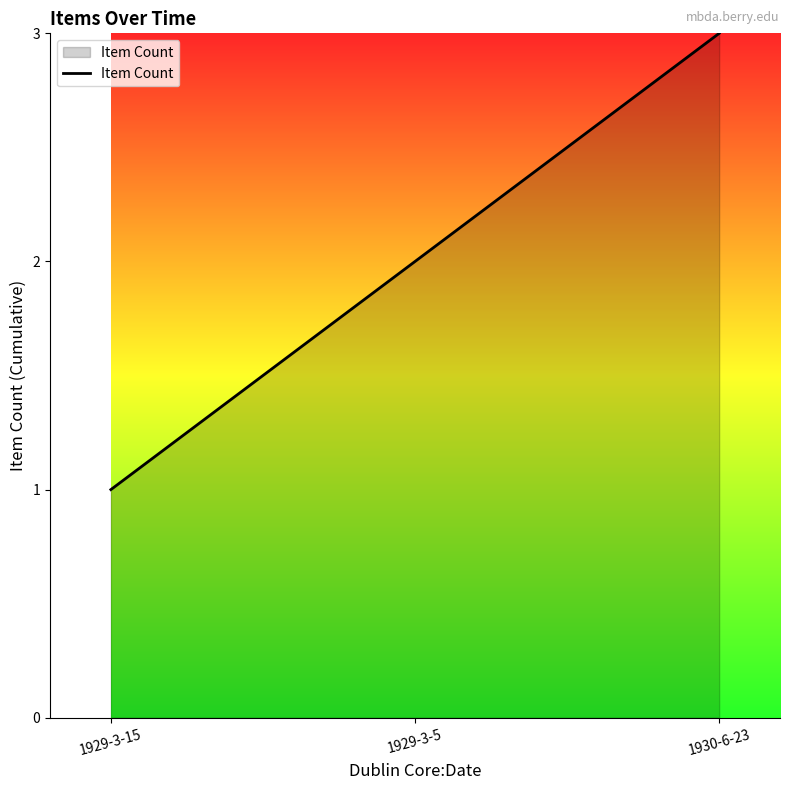

What is the difference between the values at 1929-3-15 and 1929-3-5?

1